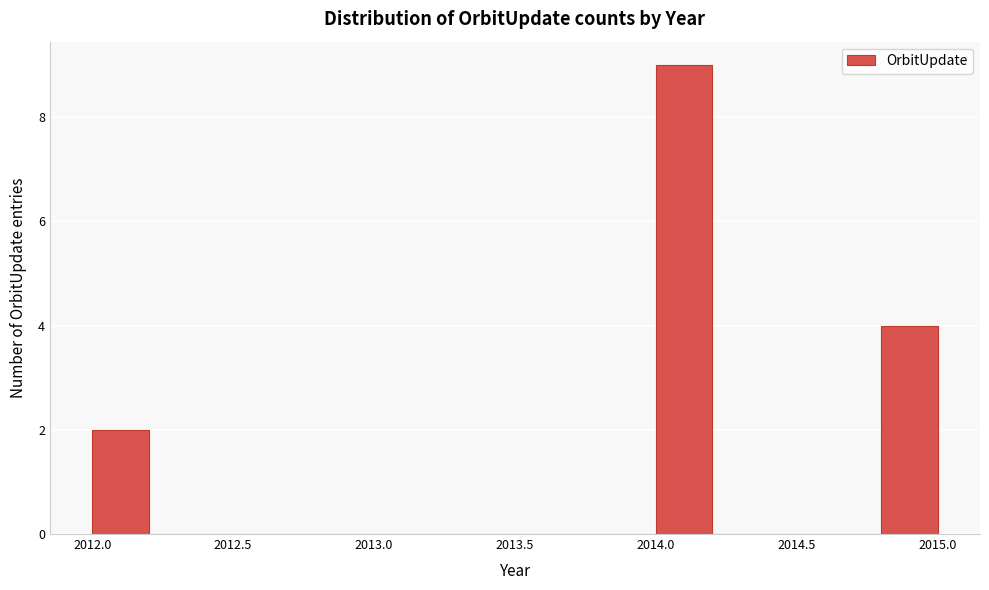

Reading left to right, transcribe this chart: for each bar, give the range it covers on the x-axis and its height. The values are not printed on the chart, so give them approximately, as read against the axis.

2012.0 to 2012.2: 2
2012.2 to 2012.4: 0
2012.4 to 2012.6: 0
2012.6 to 2012.8: 0
2012.8 to 2013.0: 0
2013.0 to 2013.2: 0
2013.2 to 2013.4: 0
2013.4 to 2013.6: 0
2013.6 to 2013.8: 0
2013.8 to 2014.0: 0
2014.0 to 2014.2: 9
2014.2 to 2014.4: 0
2014.4 to 2014.6: 0
2014.6 to 2014.8: 0
2014.8 to 2015.0: 4